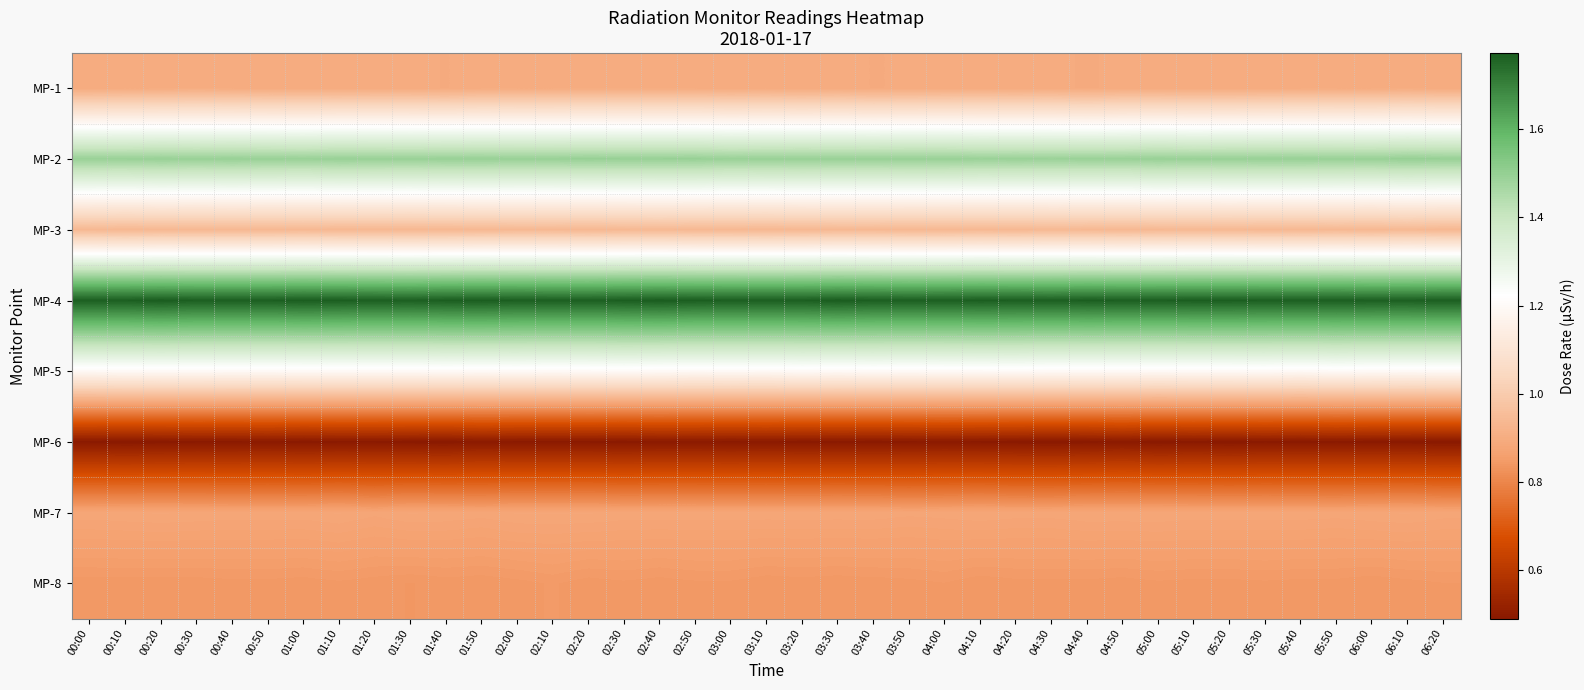

What is the maximum value shown in the chart?

1.8